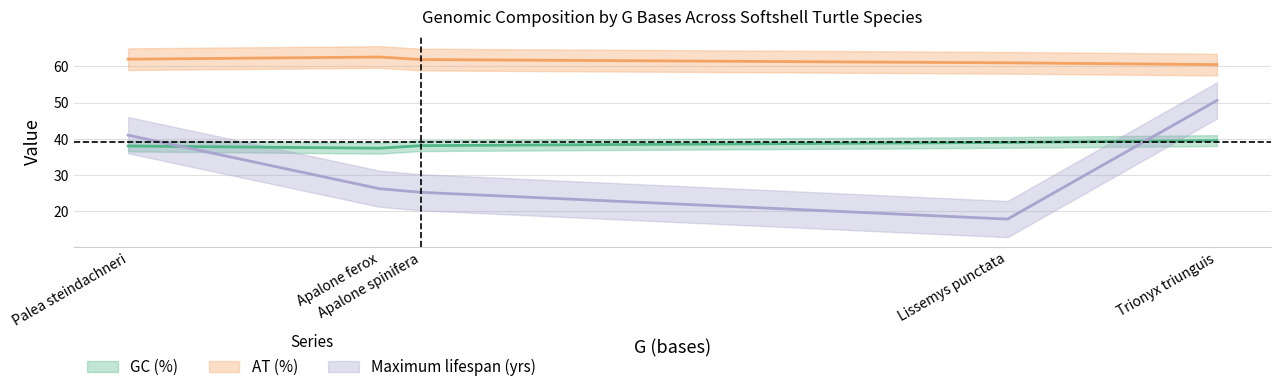

Which series has the widest spread of values?

Maximum lifespan (yrs)